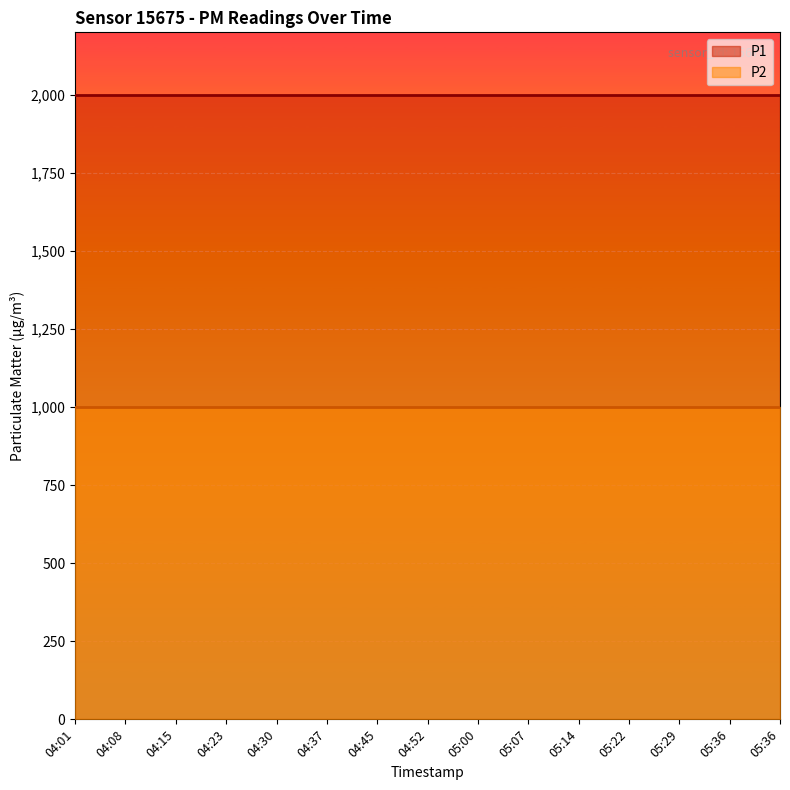

True or false: P2 has more than 0 interior local peaks.

False